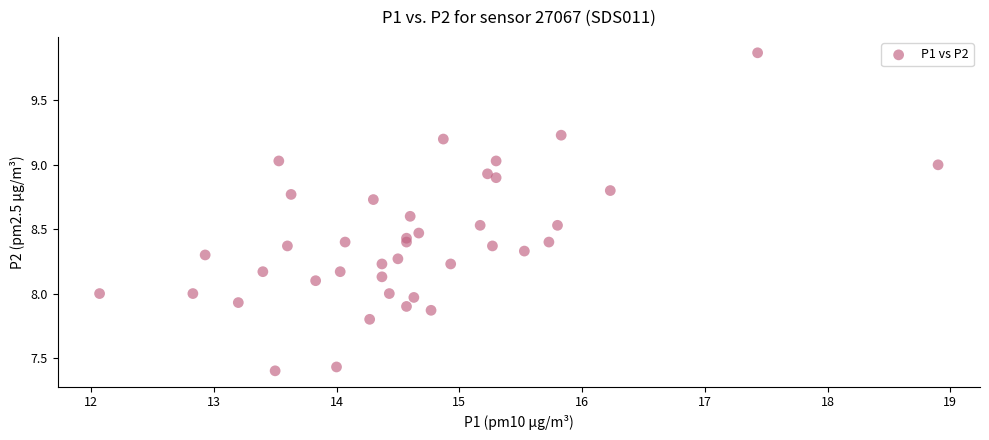

What is the range of Y values (max minus min)?

2.5